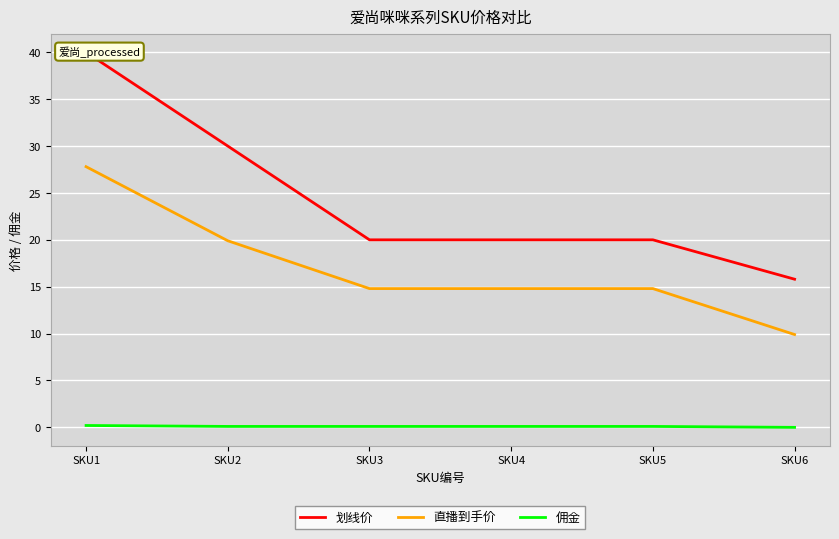

Which category has the lowest value across all series?

SKU6